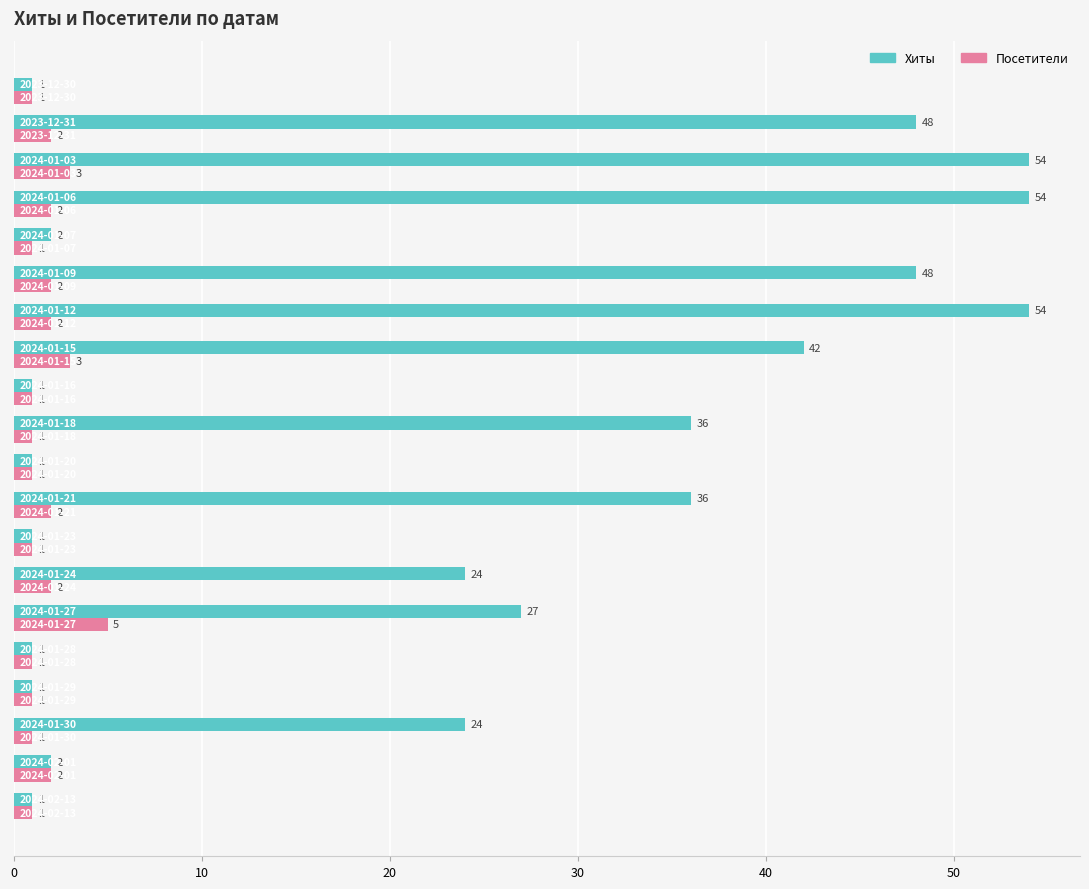

Which series has the largest range (max minus min)?

Хиты